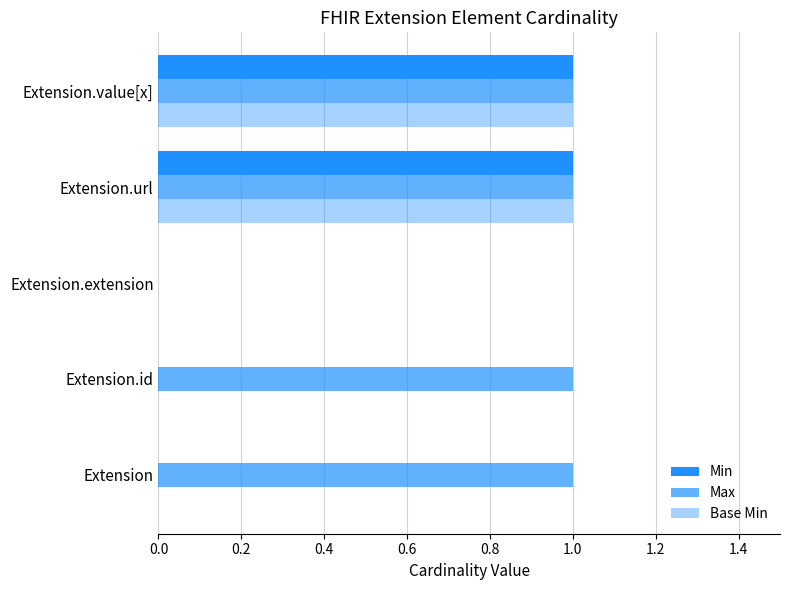

How many distinct data groups are displayed?

3